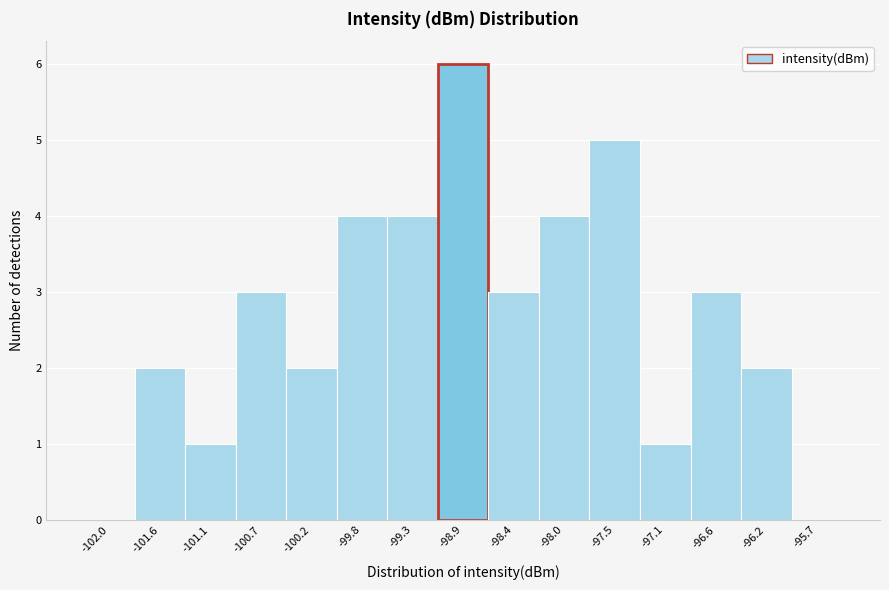

Reading left to right, transcribe this chart: for each bar, give the range it covers on the x-axis and its height. Neither the bar edges nor the heights are printed on the chart, so give them approximately, as read against the axes.

-102.25 to -101.80: 0
-101.80 to -101.35: 2
-101.35 to -100.90: 1
-100.90 to -100.45: 3
-100.45 to -100.00: 2
-100.00 to -99.55: 4
-99.55 to -99.10: 4
-99.10 to -98.65: 6
-98.65 to -98.20: 3
-98.20 to -97.75: 4
-97.75 to -97.30: 5
-97.30 to -96.85: 1
-96.85 to -96.40: 3
-96.40 to -95.95: 2
-95.95 to -95.50: 0